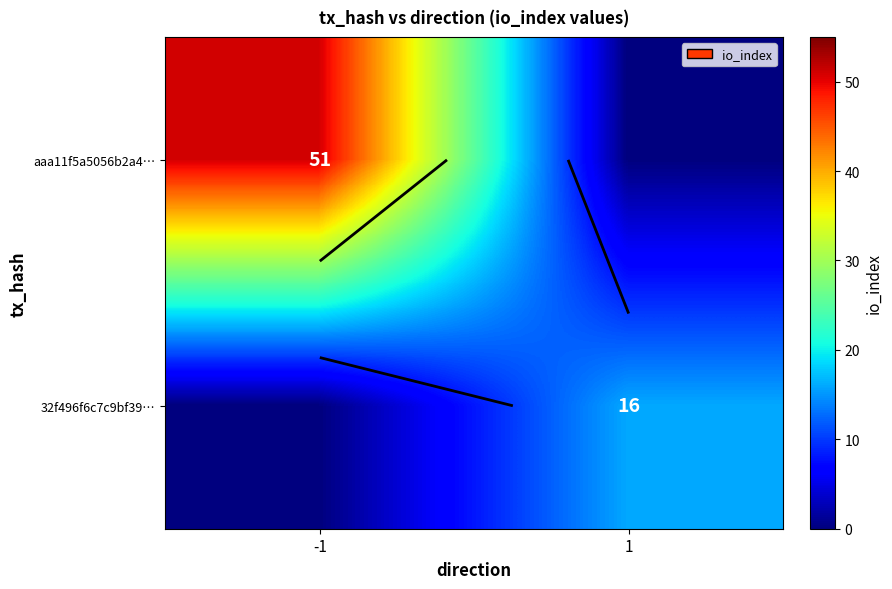

How many values in 32f496f6c7c9bf39… are above zero?

1